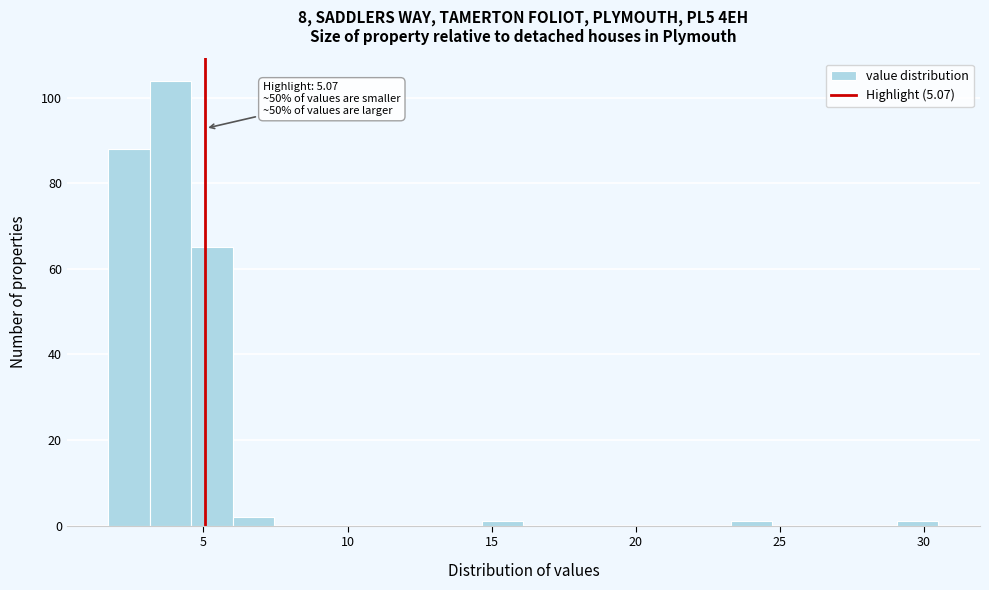

Read against the x-axis, roughly where is the centre of the tallest bar?

4.0